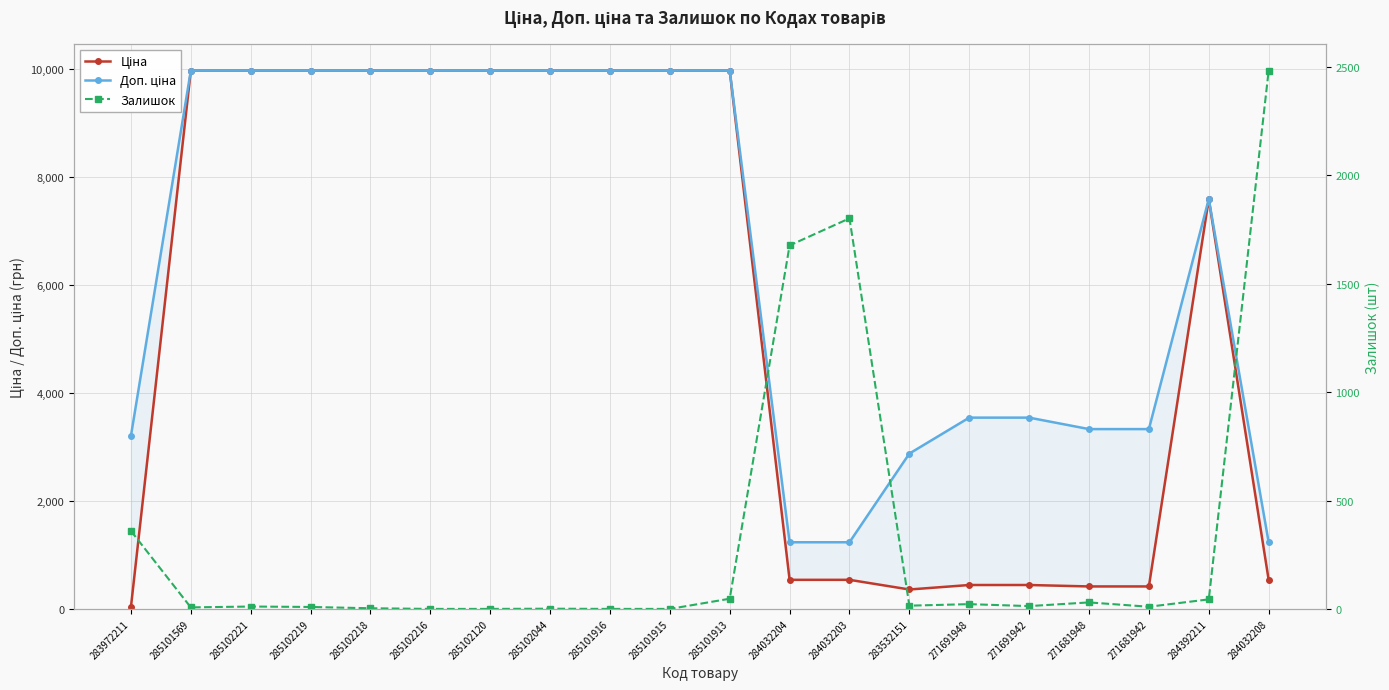

What is the difference between the maximum and minimum values in the Доп. ціна series?

8739.6